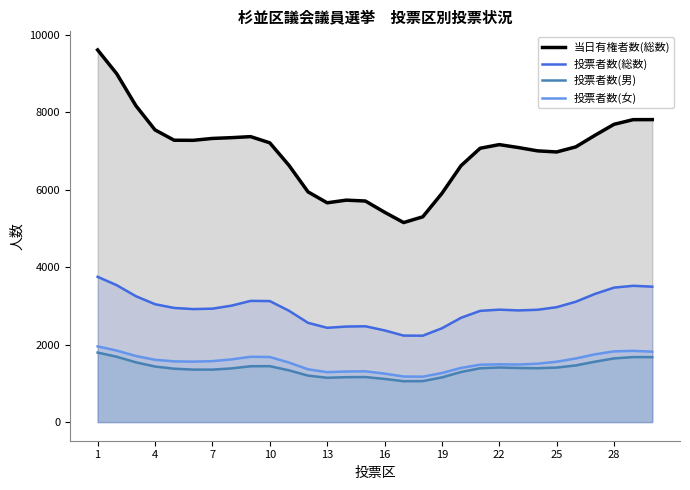

What is the sum of all 投票者数(総数) values?

87849.0